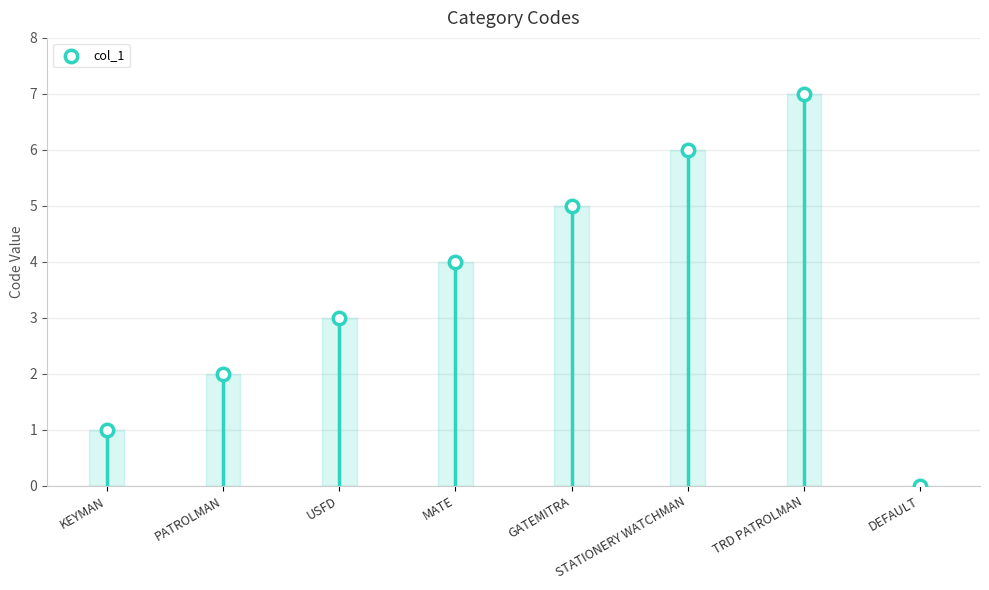

What is the ratio of the value at GATEMITRA to the value at TRD PATROLMAN?

0.7